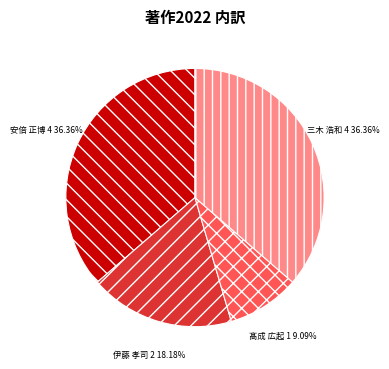

How many segments does this pie chart have?

4